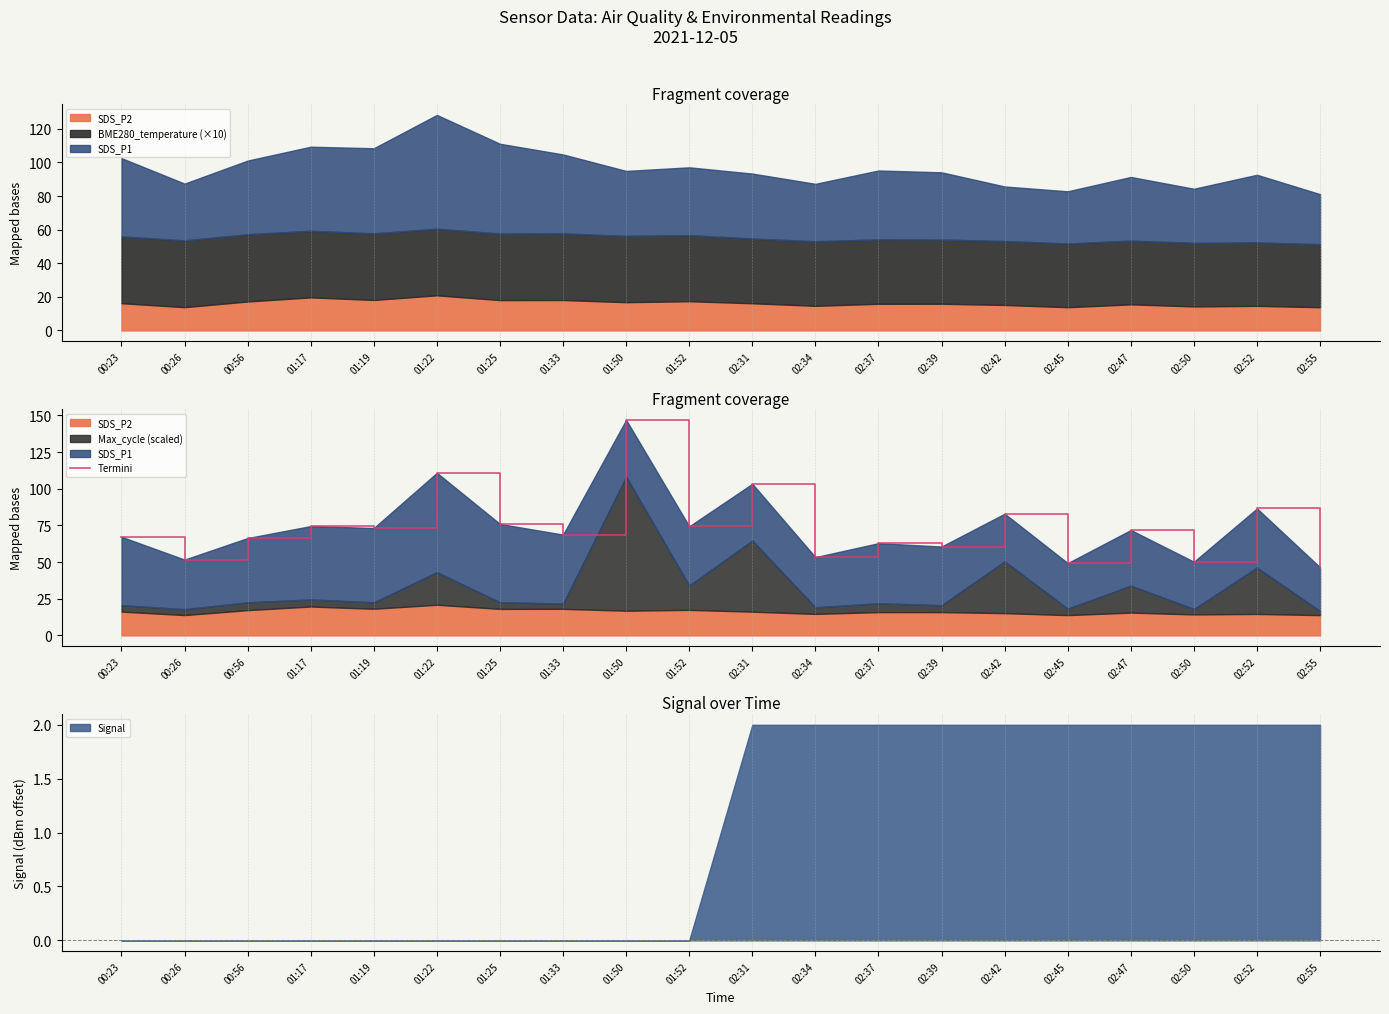

Is it true that Signal equals 1 at 01:33?

False